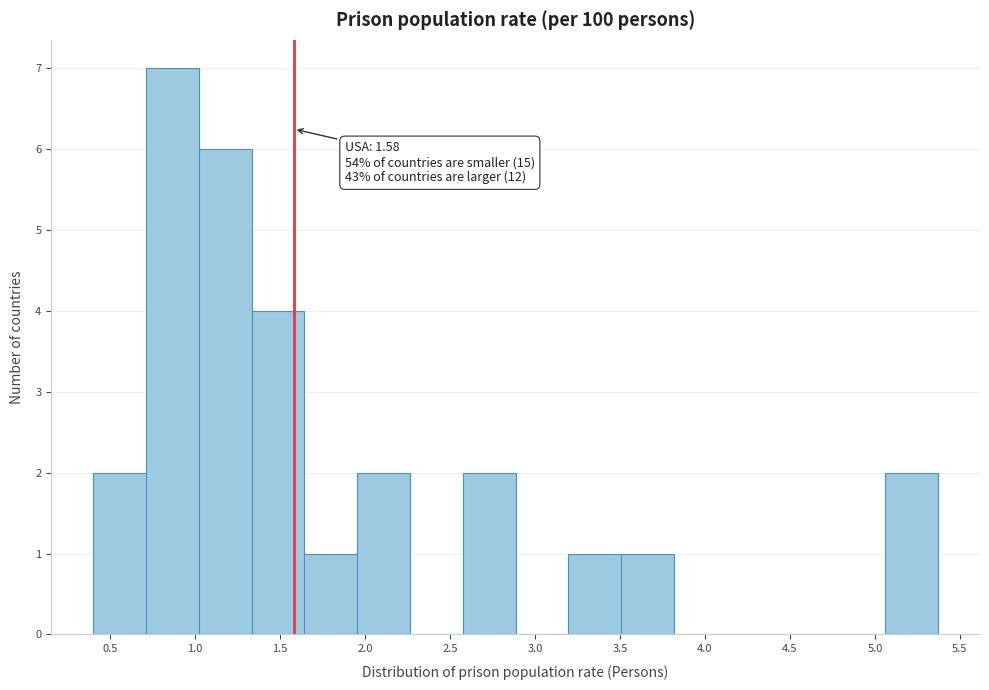

Over which range of the x-axis is the bar tallest?

0.70 to 1.00